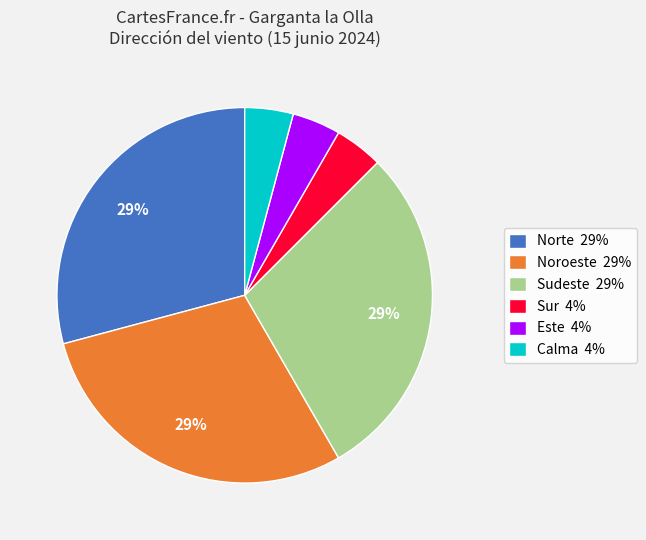

What is the ratio of the value at Calma 4% to the value at Este 4%?

1.0